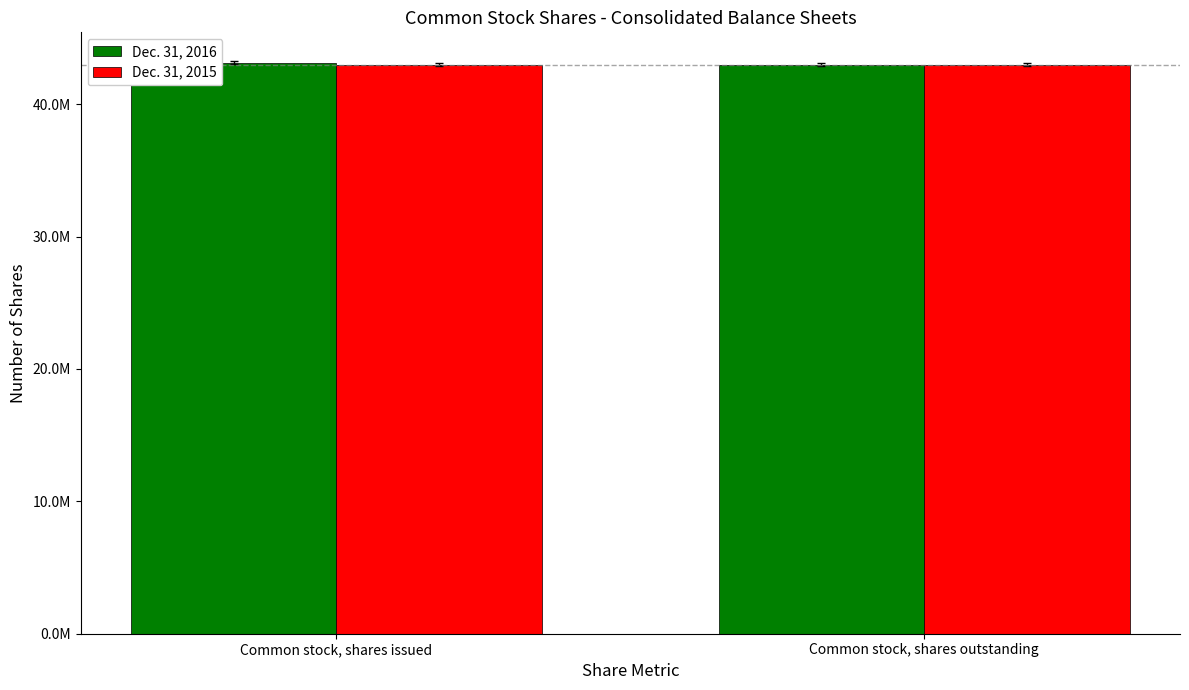

What is the label of the 1st bar from the left?

Common stock, shares issued